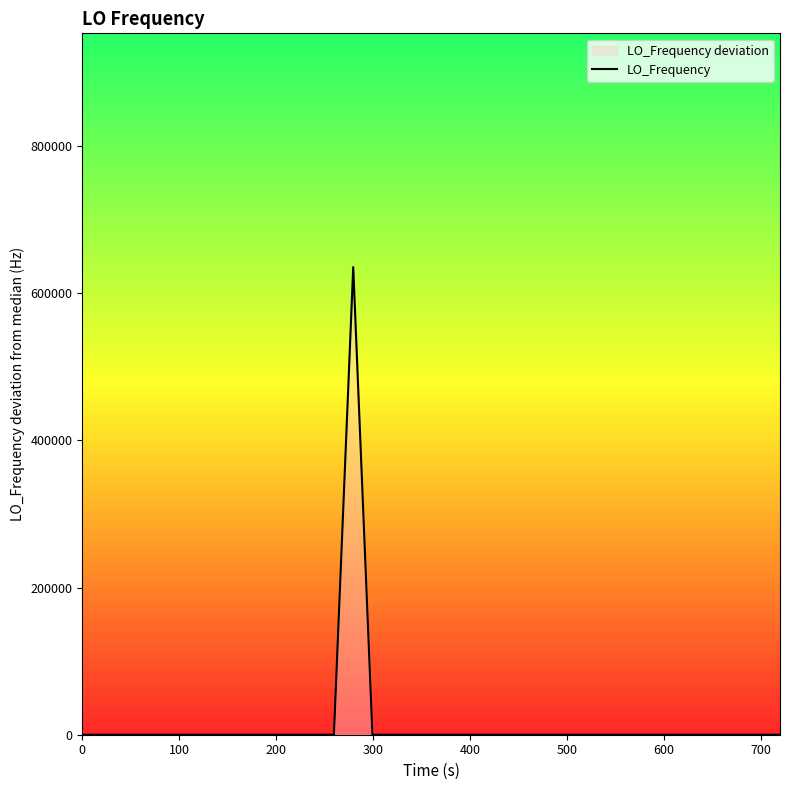

Reading right to left, what are all the values shown in this chart?

0.0	-1.7	-2.8	-0.1	-1.4	-3.8	-1.7	0.0	1.8	-0.4	-0.4	0.1	-1.9	0.2	0.9	3.5	1.0	3.4	1.5	1.0	0.9	3.3	3.3	3.3	635708.4	3.4	2.3	2.4	1.9	-5.5	-3.7	-3.8	-4.4	-7.1	-7.1	-4.5	-5.7	-2.1	-3.9	-5.4